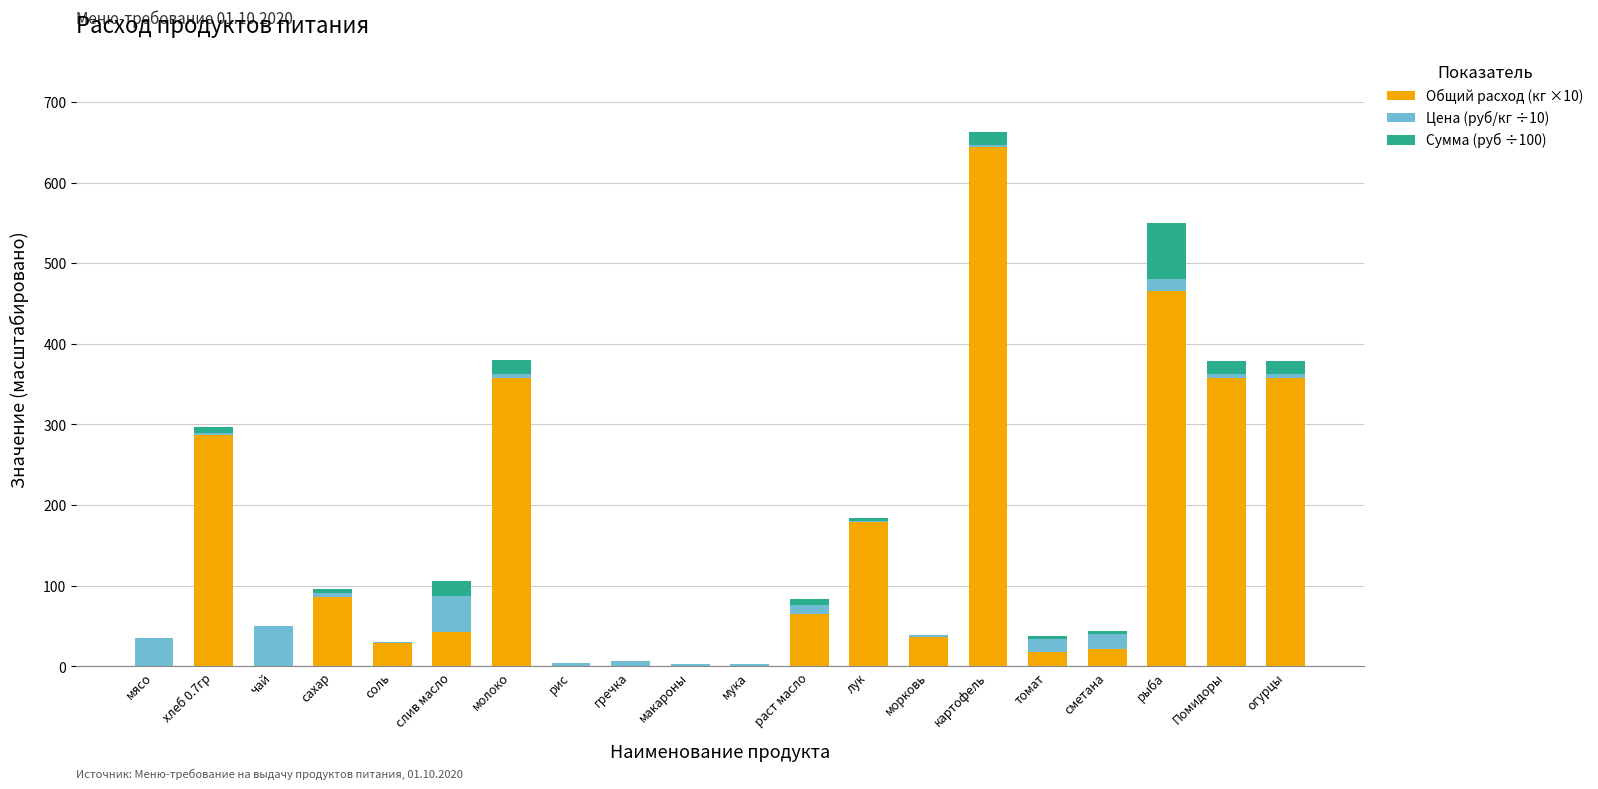

At which category is the sum across all series the highest?

картофель